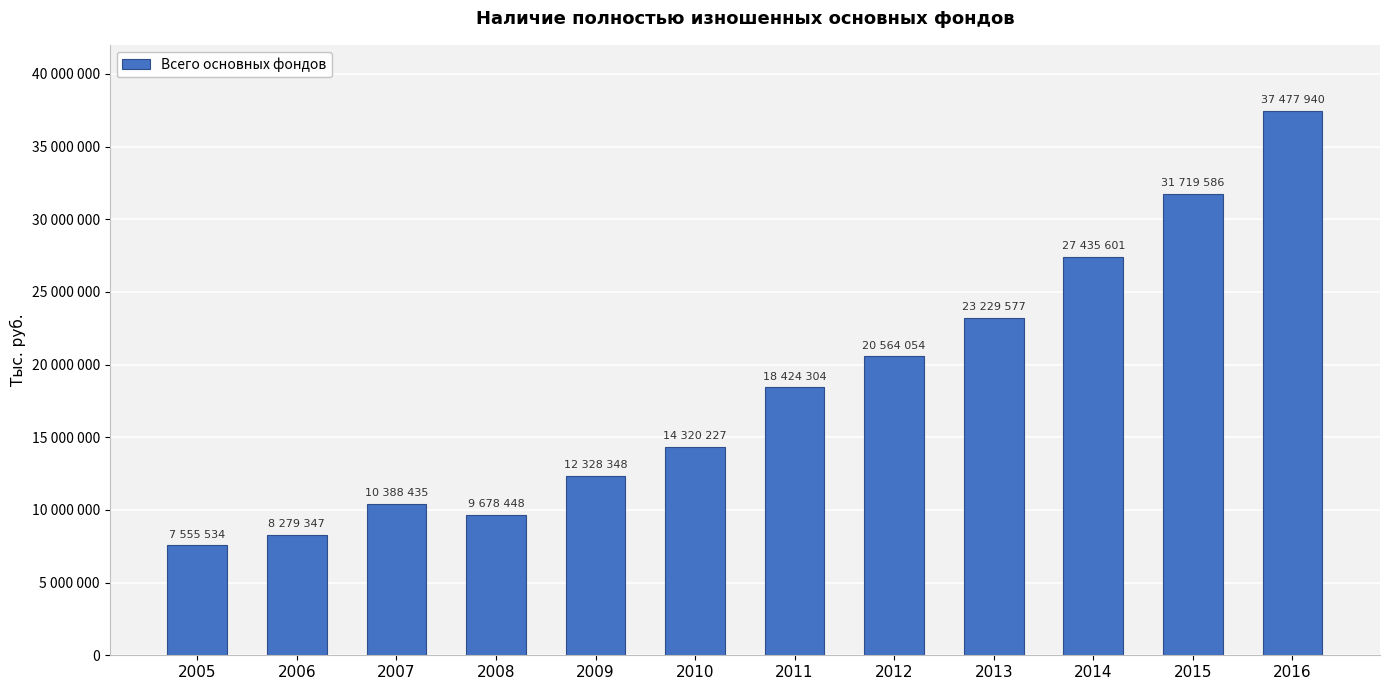

What is the sum of all values?

221401401